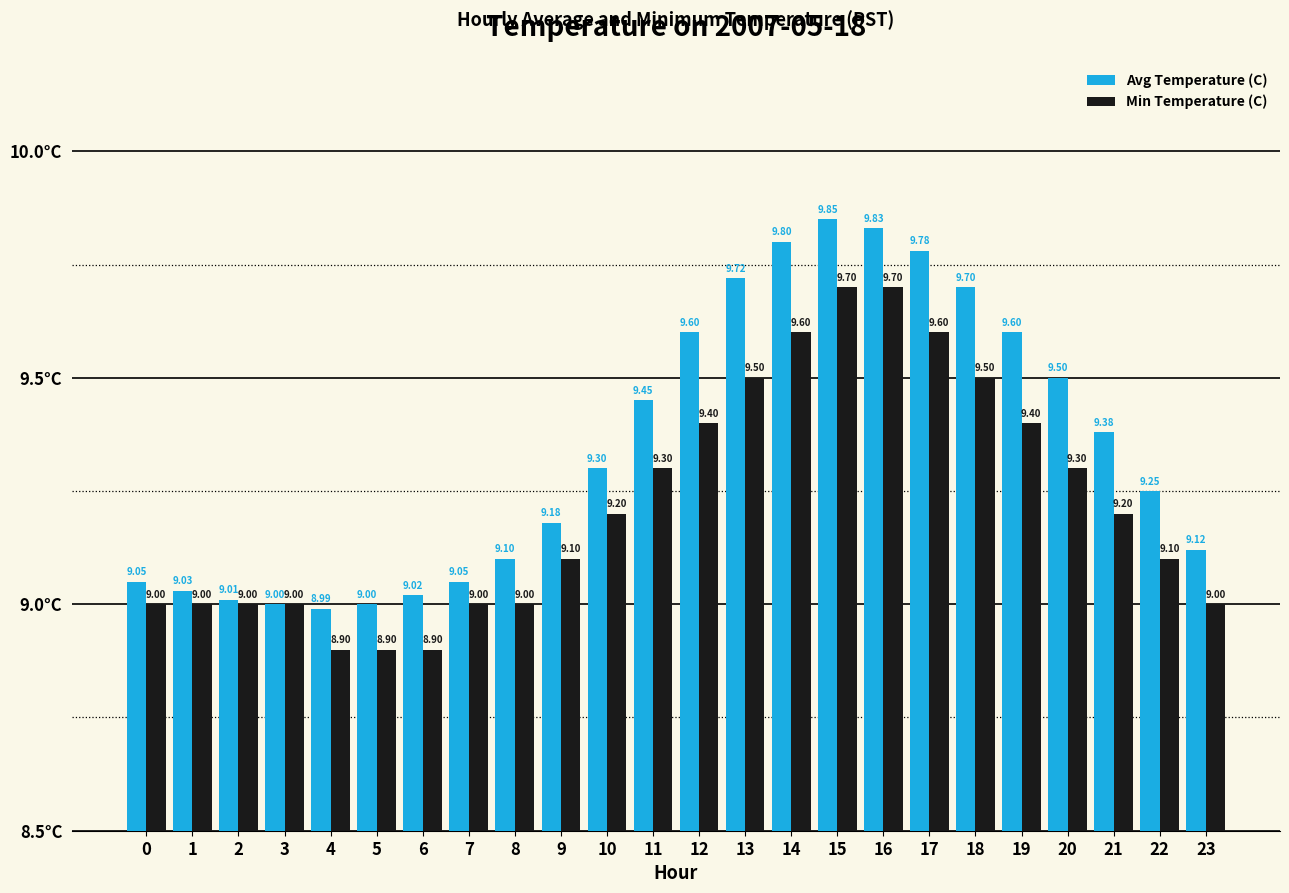

What is the sum of all Avg Temperature (C) values?

224.3